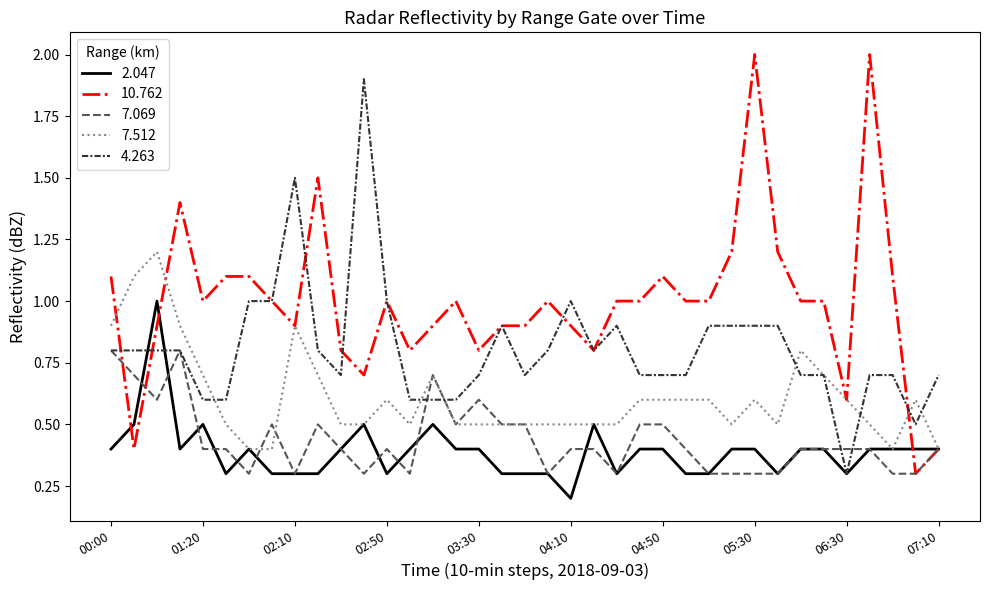

Rank the series by their maximum value, from lowest to highest.

7.069, 2.047, 7.512, 4.263, 10.762